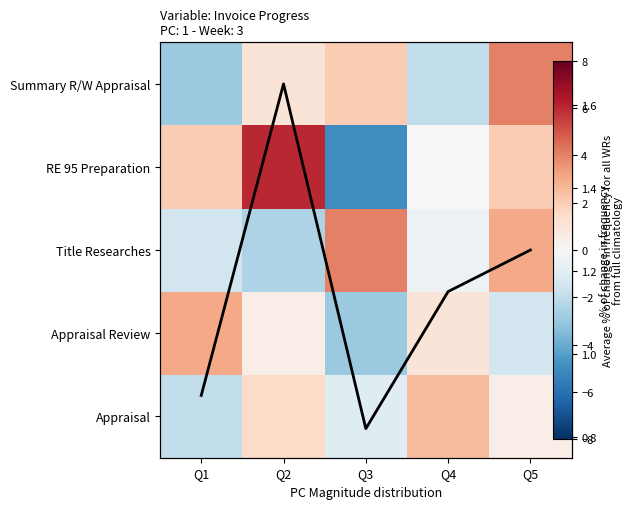

Between Q5 and Q2, which is larger?

Q2